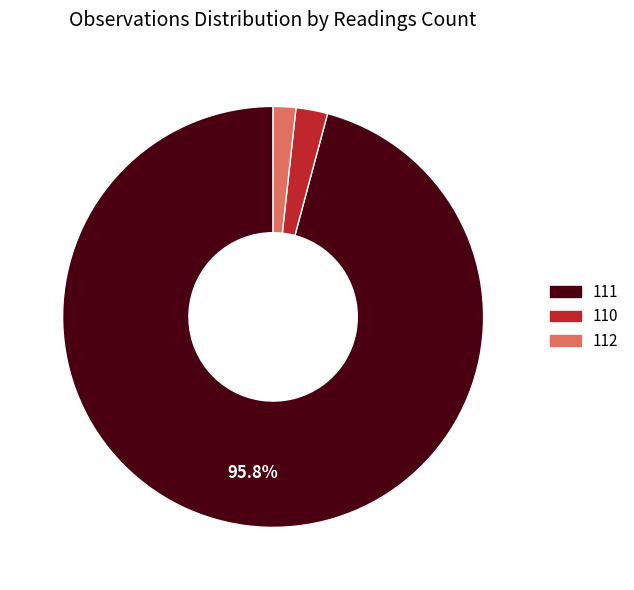

To the nearest percent, what is the combined percentage of 110 and 111?

98%